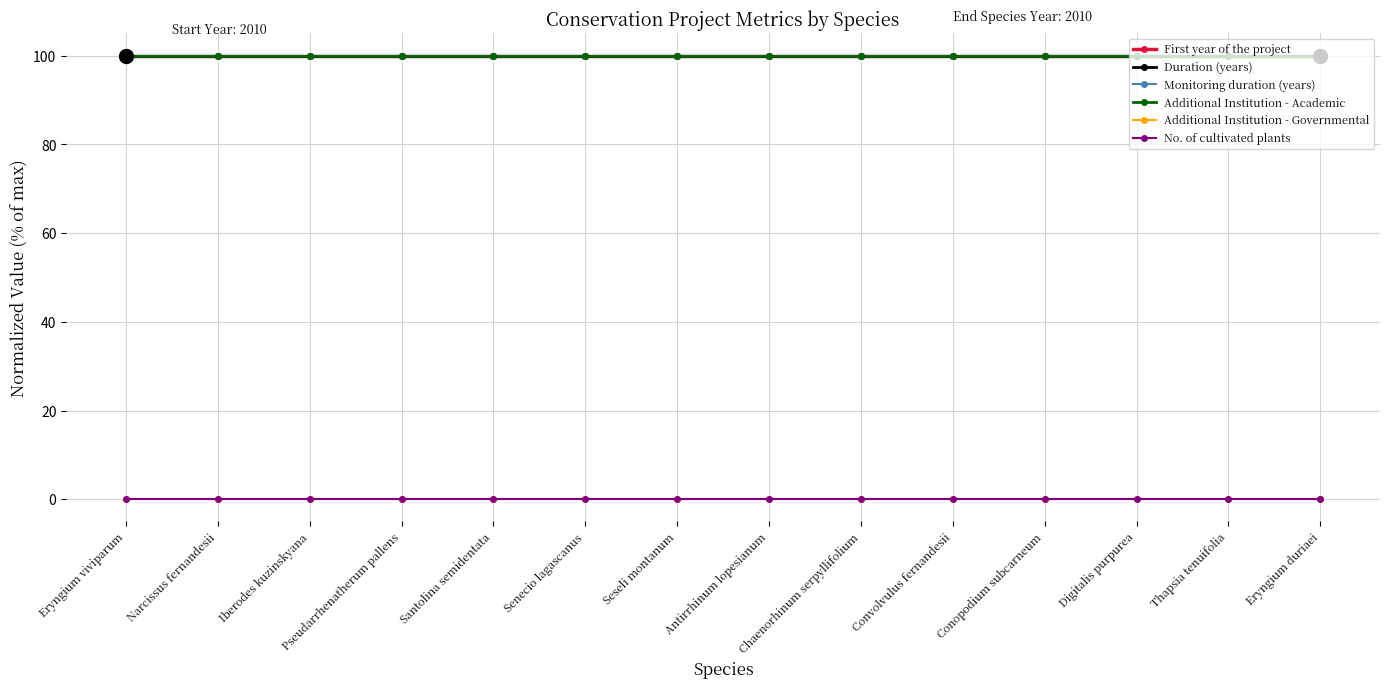

At which category is the sum across all series the highest?

Eryngium viviparum